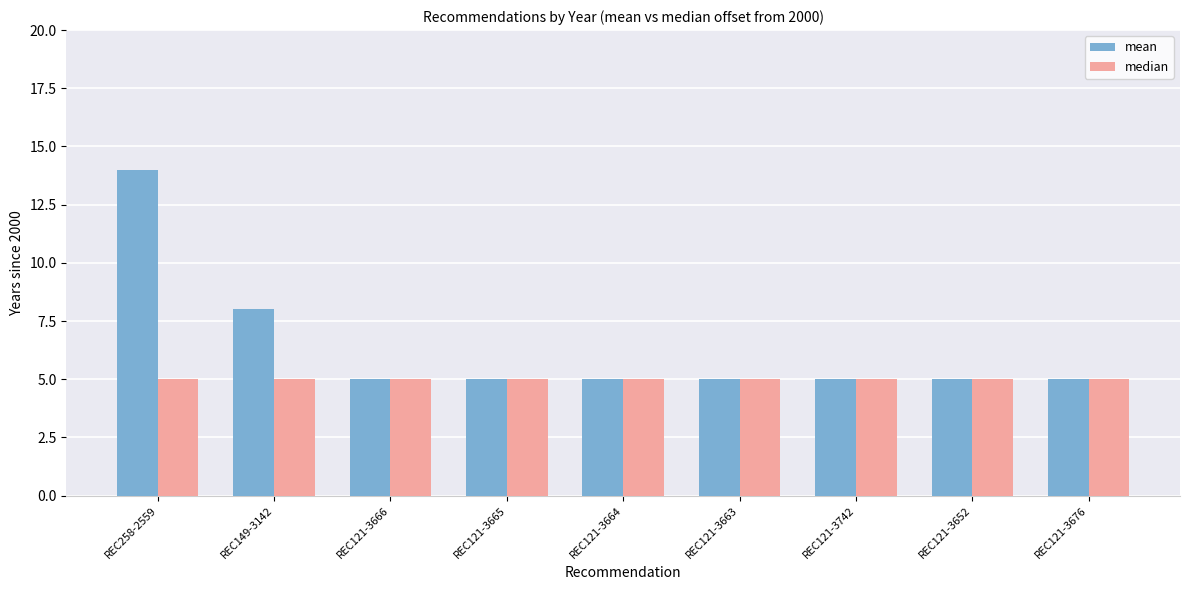

What is the approximate value of mean at REC121-3666?

5